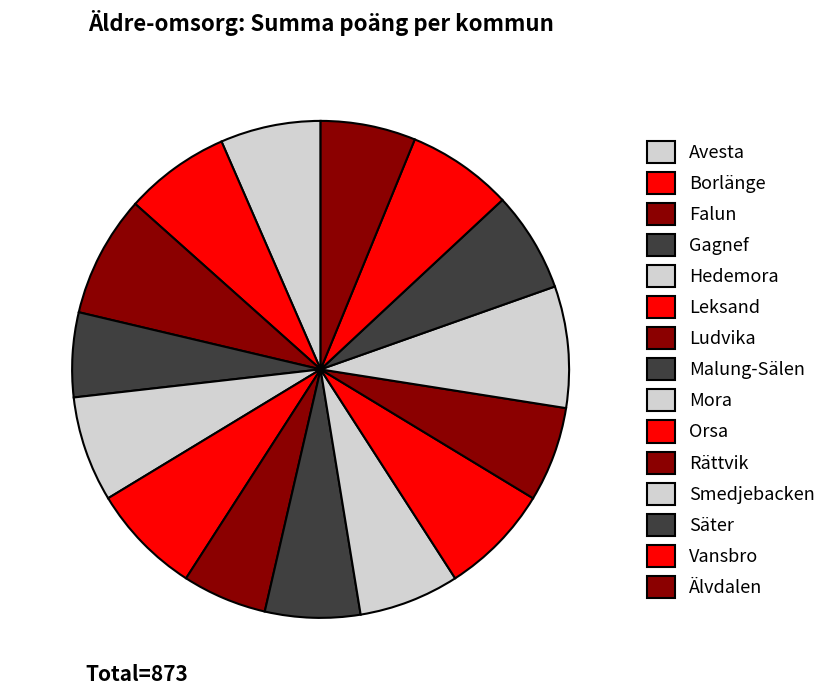

To the nearest percent, what is the combined percentage of Falun and Vansbro?

15%